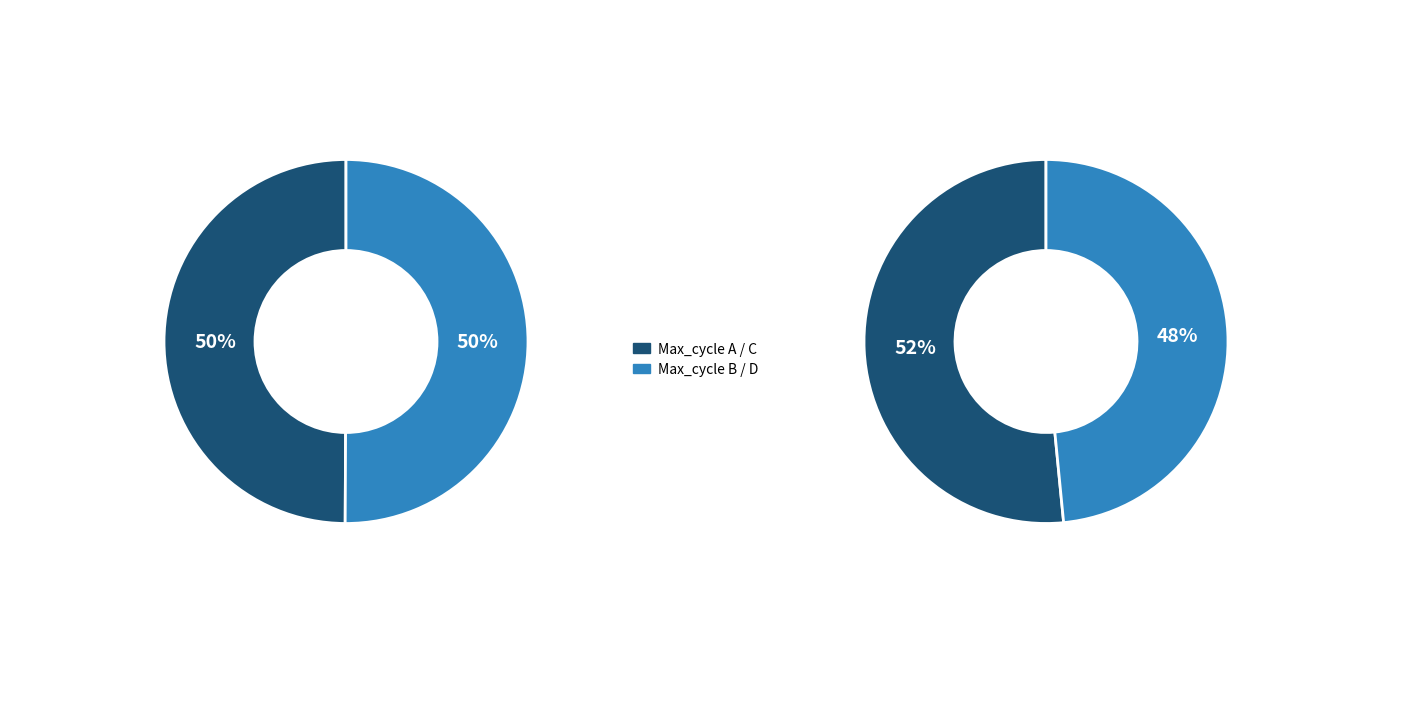

Is there a majority slice in this chart?

No